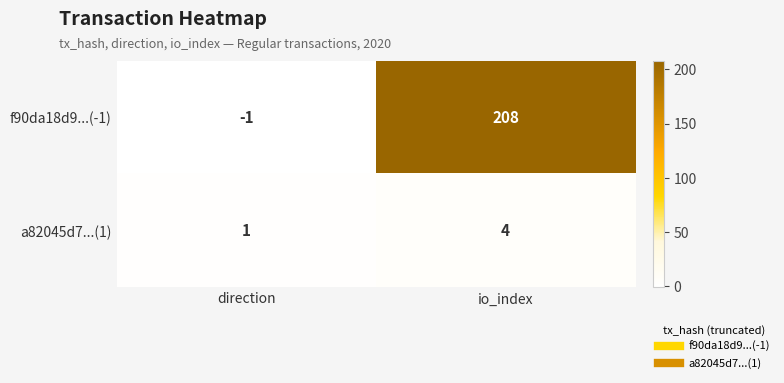

What is the average value of the f90da18d9...(-1) series?

104